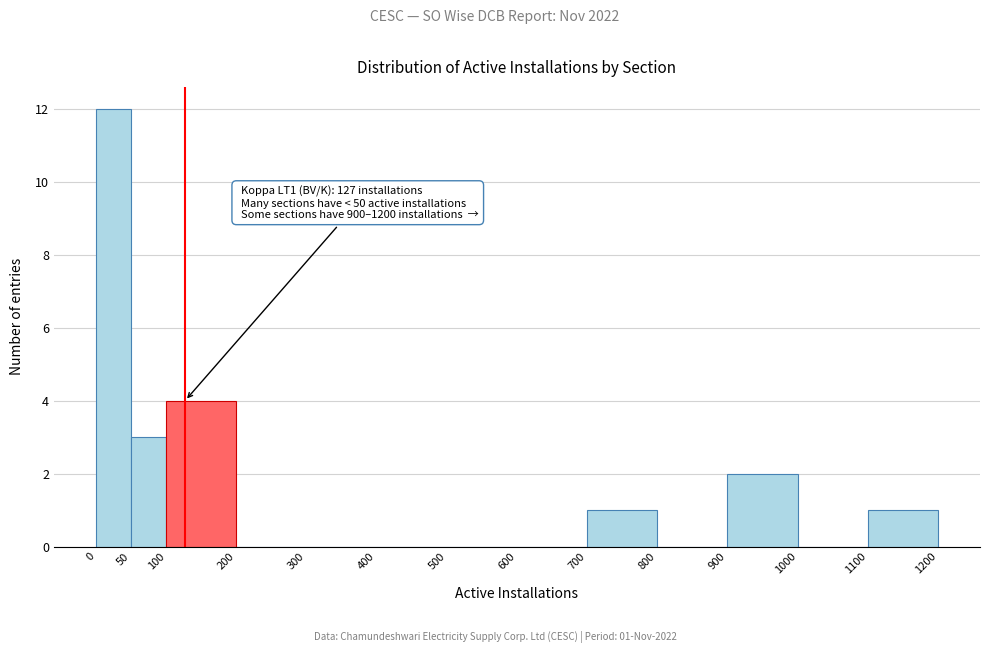

Over which range of the x-axis is the bar tallest?

0 to 50